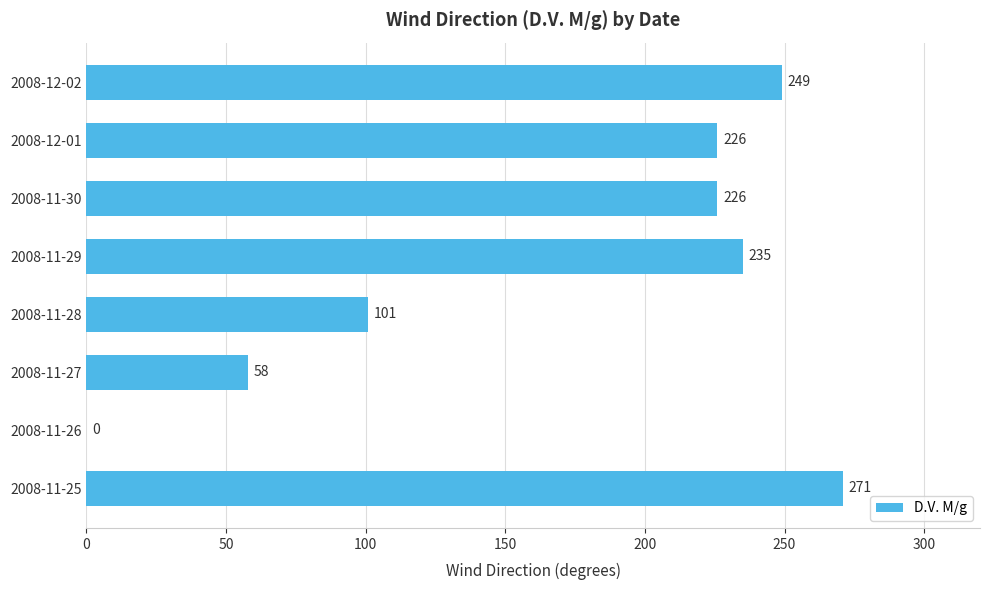

The chart shows a value of 271 at 2008-11-25. True or false?

True